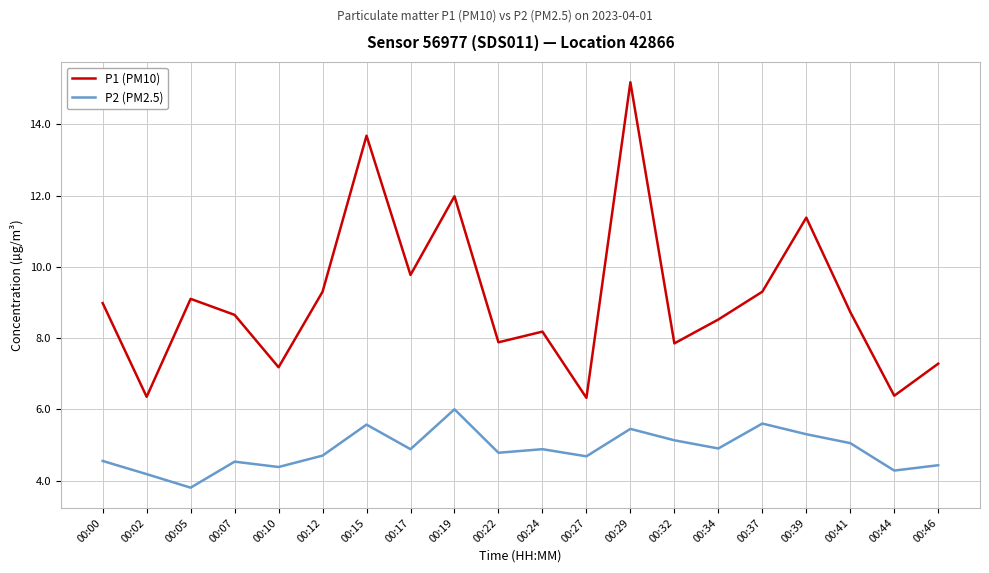

True or false: P1 (PM10) and P2 (PM2.5) cross at least once.

False